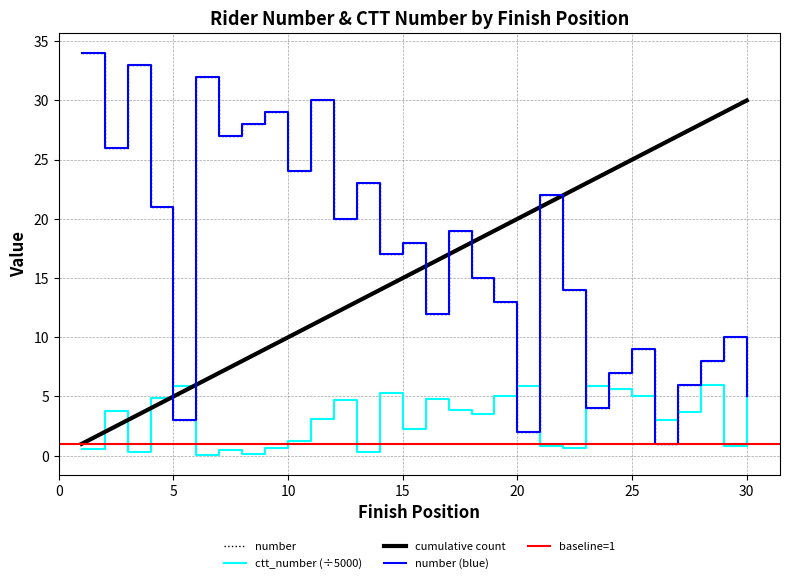

True or false: number has more than 1 interior local peaks.

True